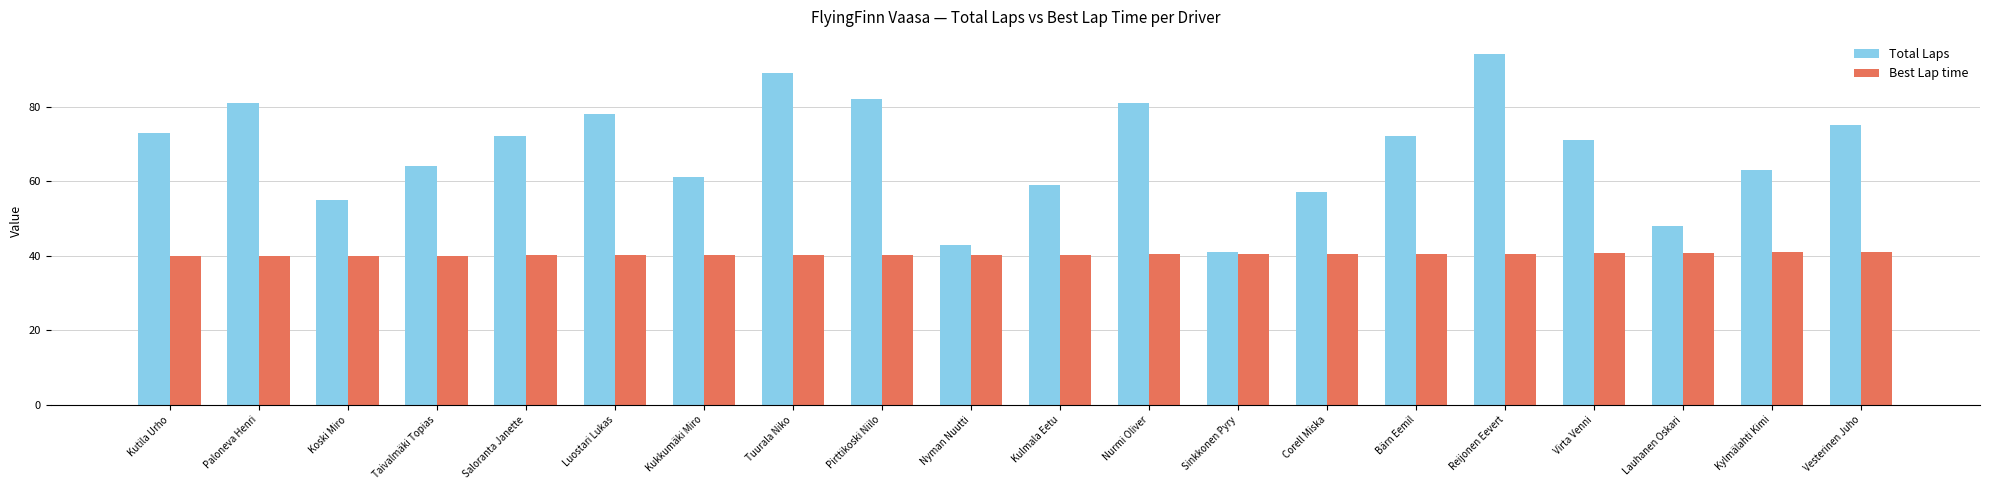

At which category is the sum across all series the highest?

Reijonen Eevert